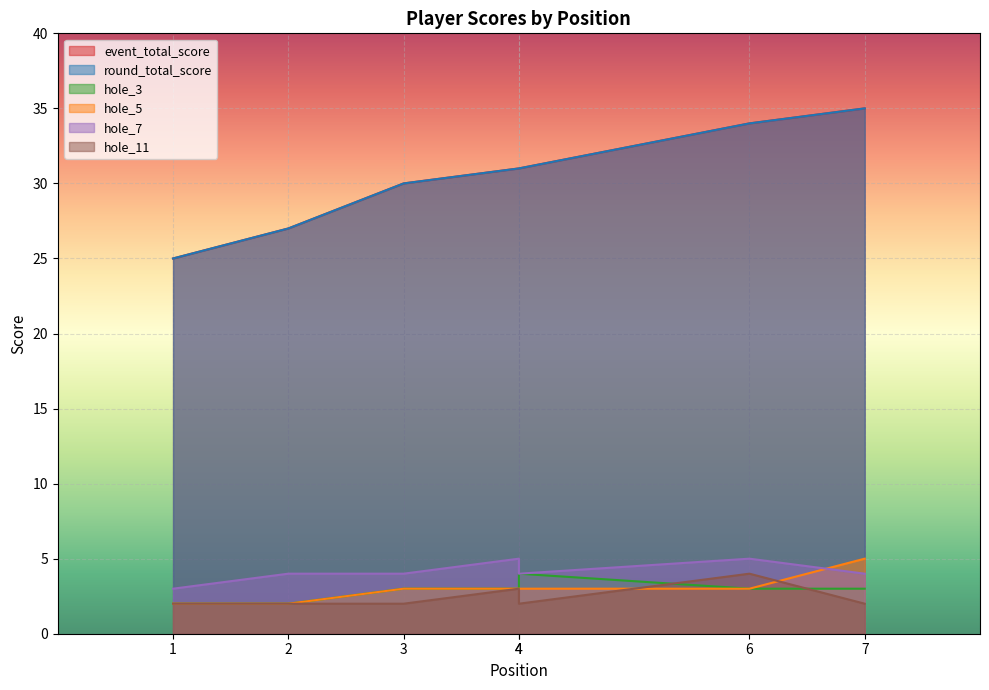

True or false: hole_5 and event_total_score intersect in this chart.

False